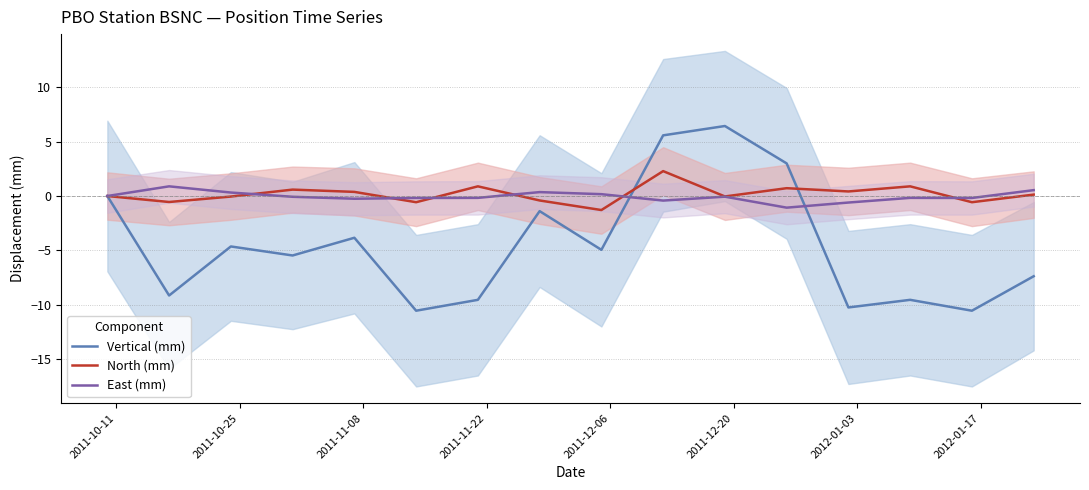

How many series are shown in this chart?

3